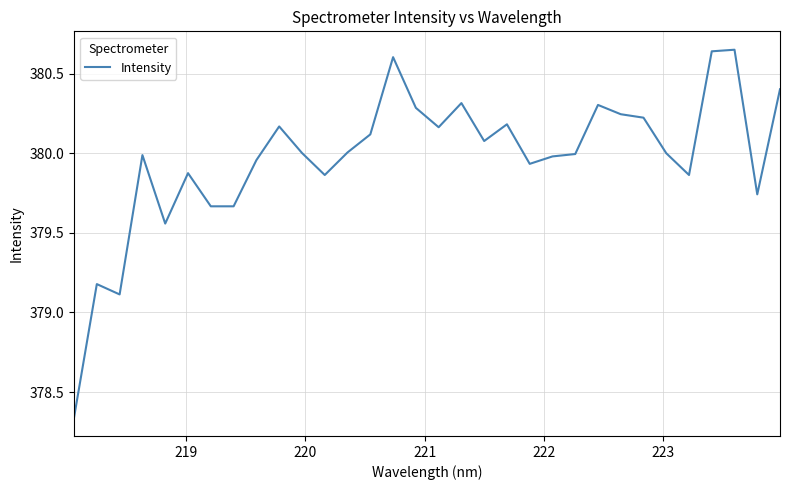

What is the difference between the maximum and minimum values?

2.3